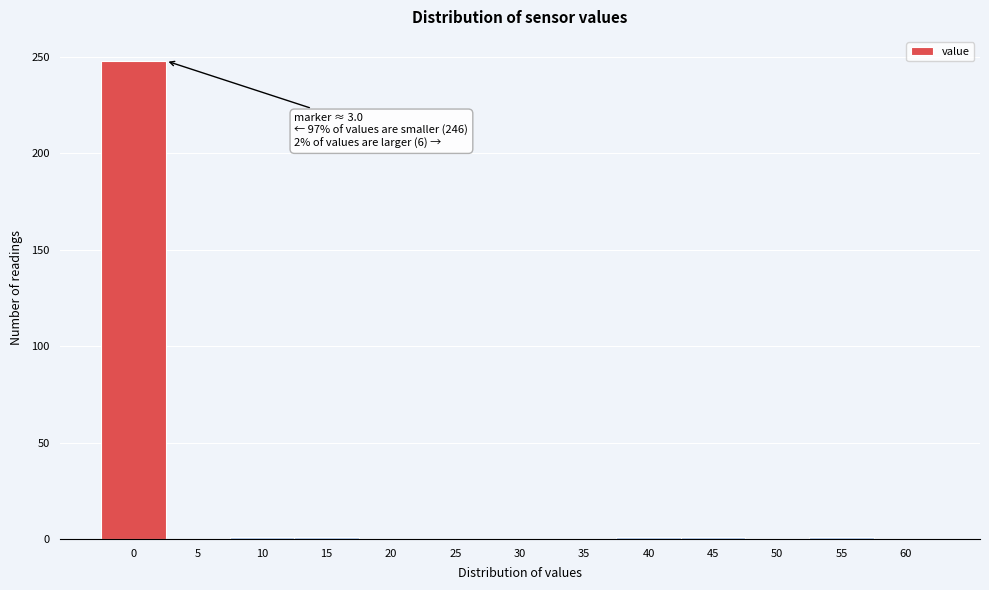

What is the maximum value shown in the chart?

248